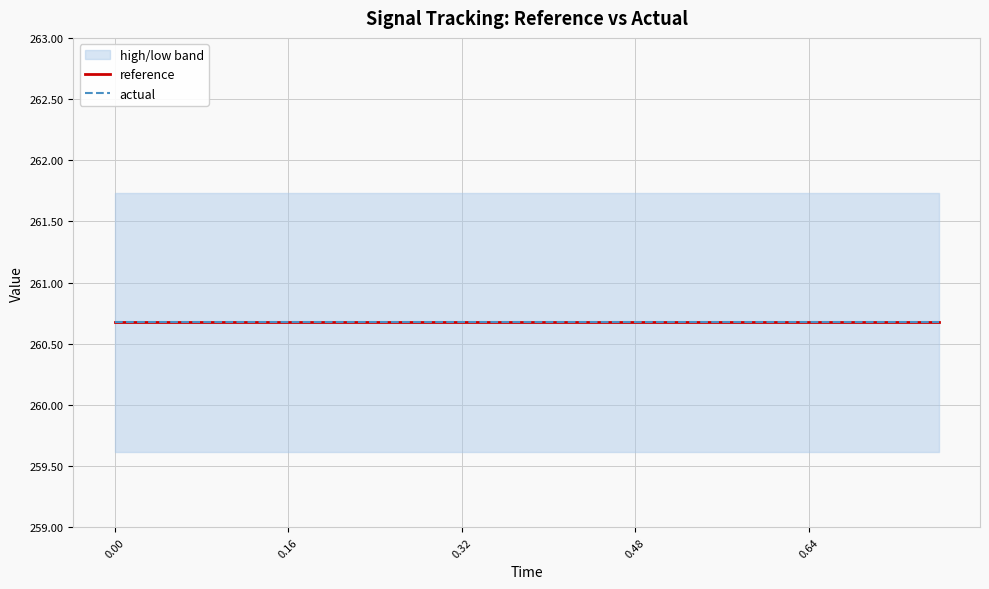

Which series has the widest spread of values?

reference